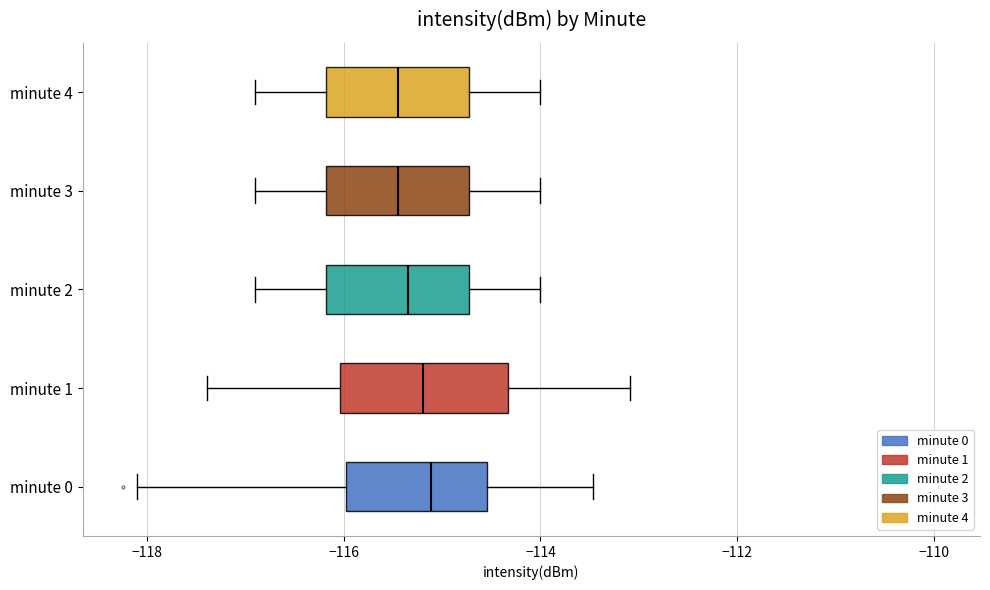

Reading bottom to top, transcribe this box plot: for each box, give where its median line is, the range the box spans, and where its two whiskers end, as read against the x-axis. The values are not printed on the chart, so give them approximately, as read against the axis.

minute 0: median -115.2, box -116.0 to -114.6, whiskers -118.0 to -113.4
minute 1: median -115.2, box -116.0 to -114.4, whiskers -117.4 to -113.0
minute 2: median -115.4, box -116.2 to -114.8, whiskers -116.8 to -114.0
minute 3: median -115.4, box -116.2 to -114.8, whiskers -116.8 to -114.0
minute 4: median -115.4, box -116.2 to -114.8, whiskers -116.8 to -114.0